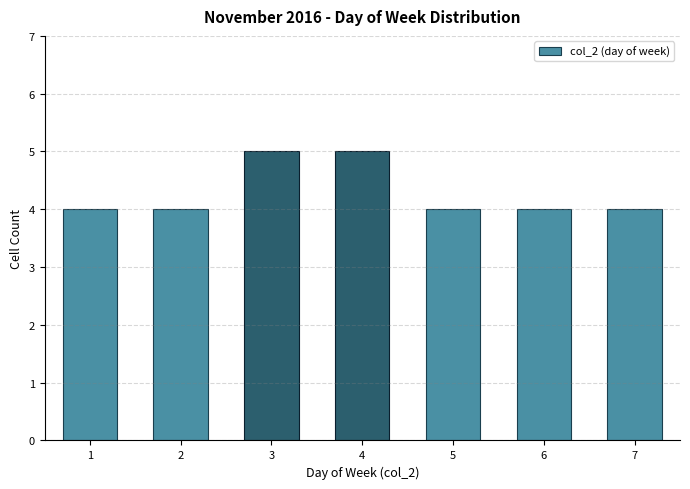

Reading right to left, transcribe all the data shown in this chart.

7=4	6=4	5=4	4=5	3=5	2=4	1=4